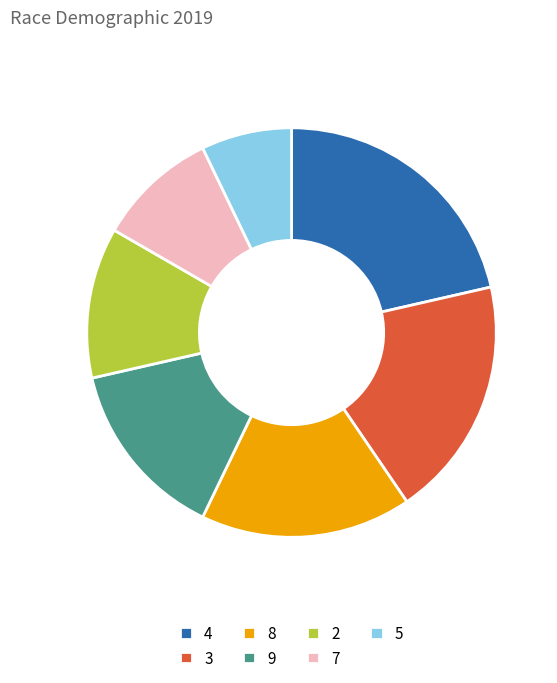

How many slices are in this pie chart?

7